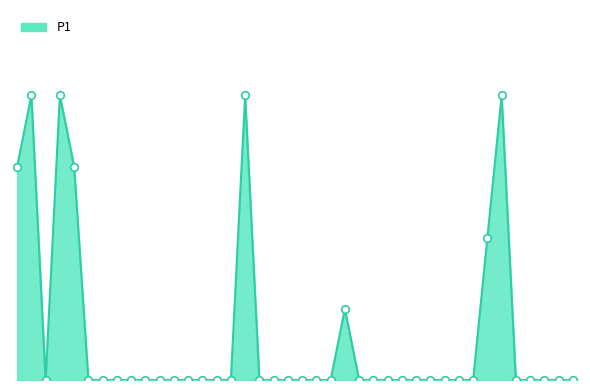

Is this an area chart (filled region under the line)?

Yes